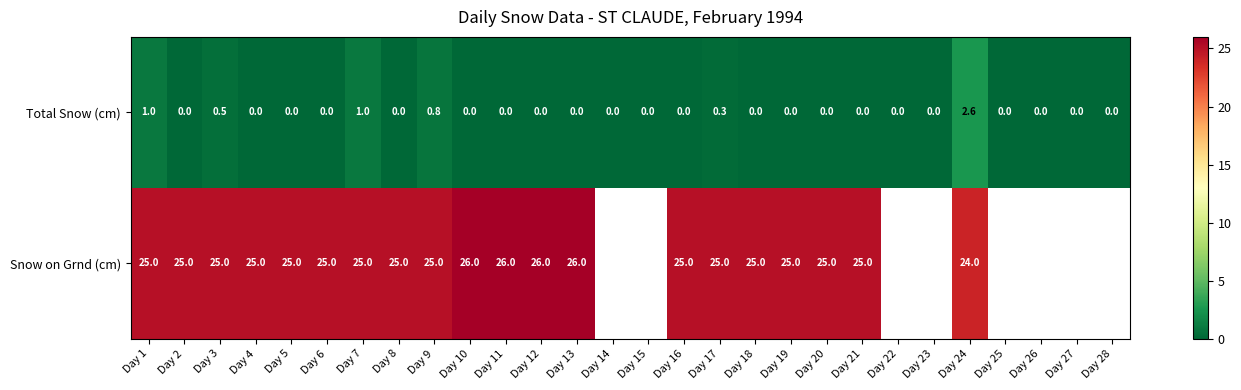

What is the maximum value for Total Snow (cm)?

2.6